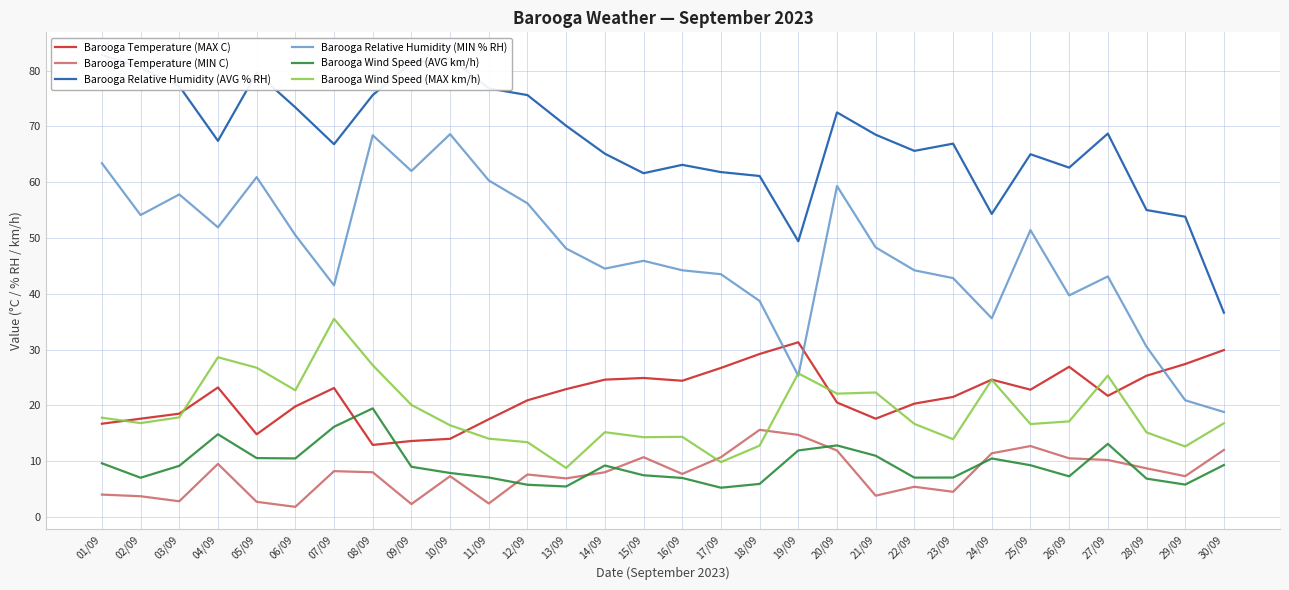

True or false: Barooga Wind Speed (AVG km/h) has more than 0 points higher than both neighbors.

True